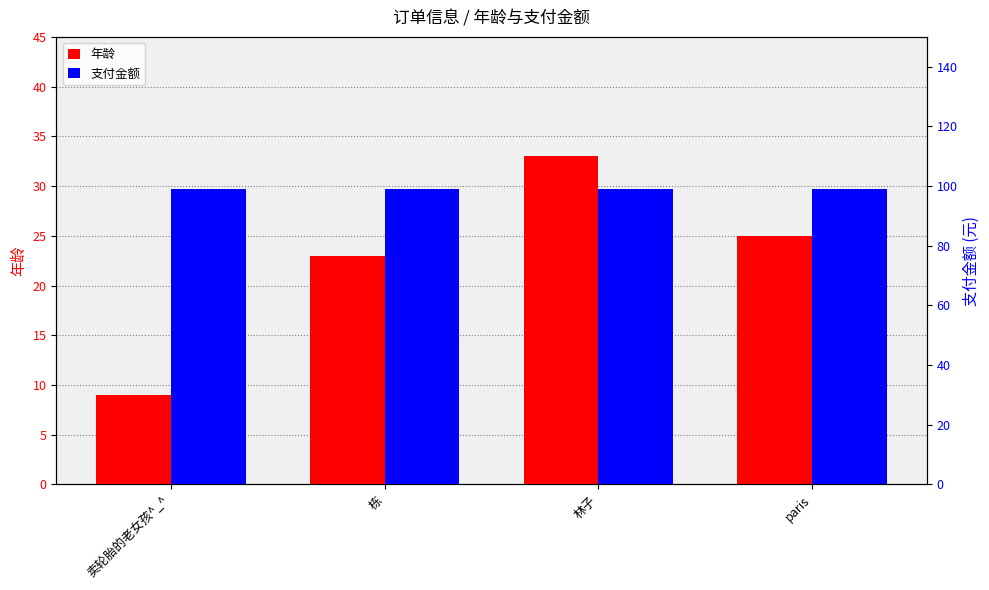

How many bars are there in total?

8